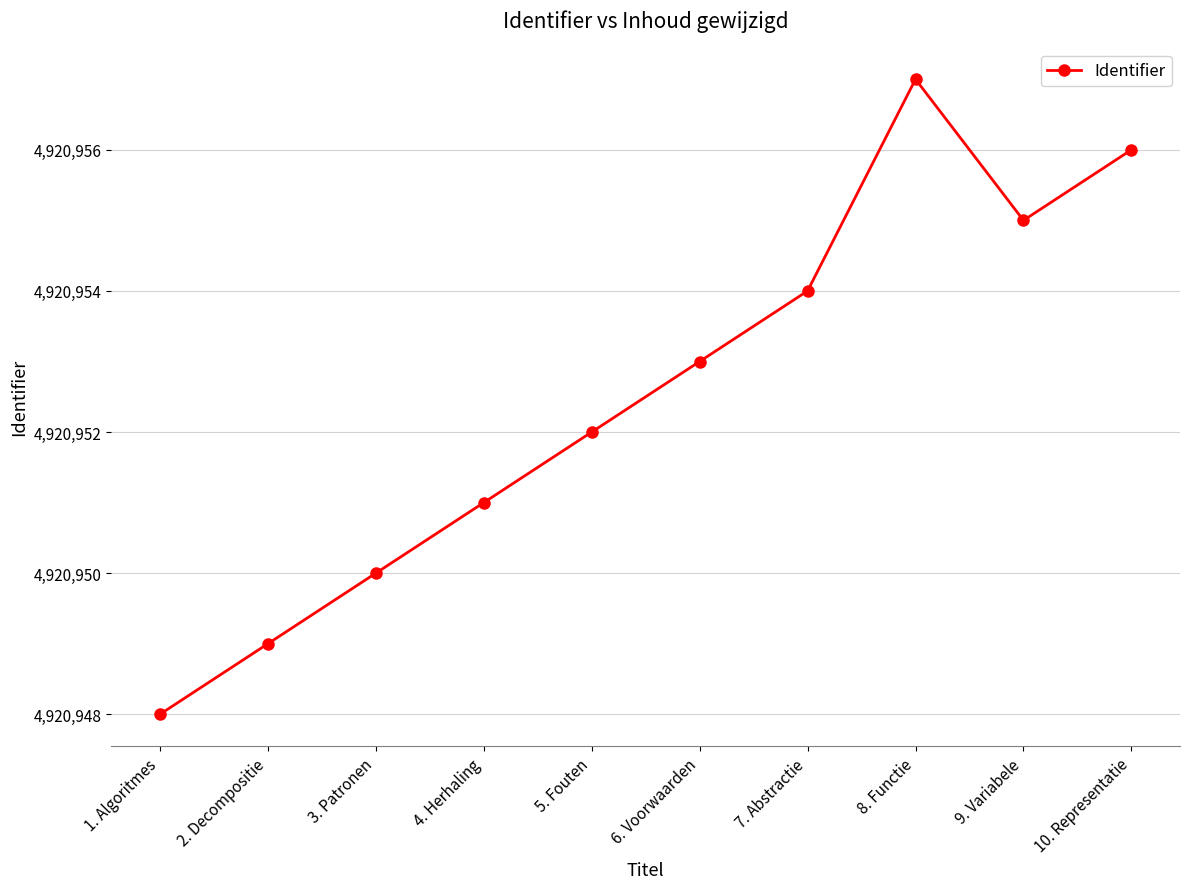

What is the smallest value displayed?

4920948